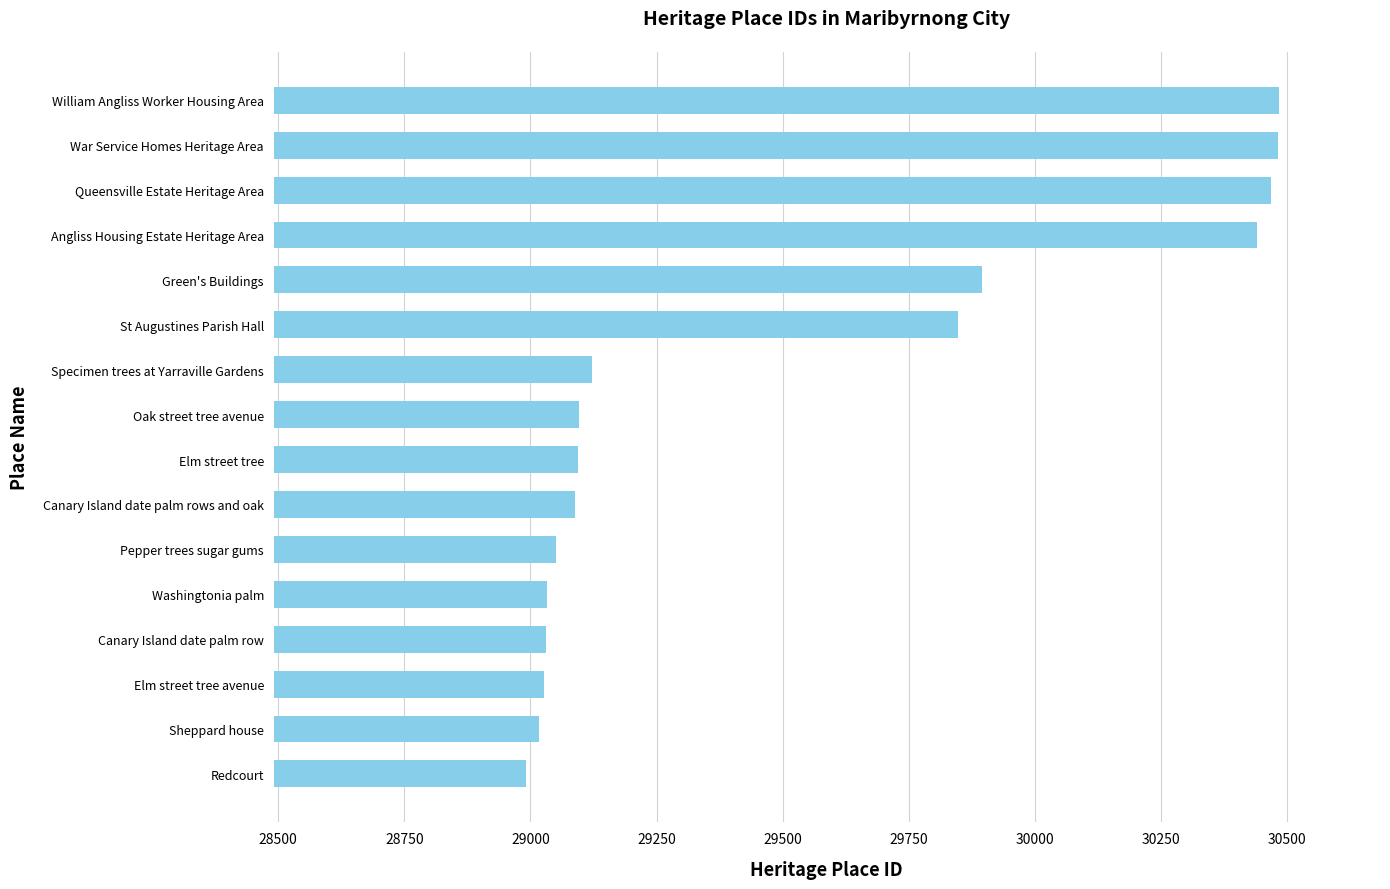

Where is the data nearest to the value 29737?

St Augustines Parish Hall